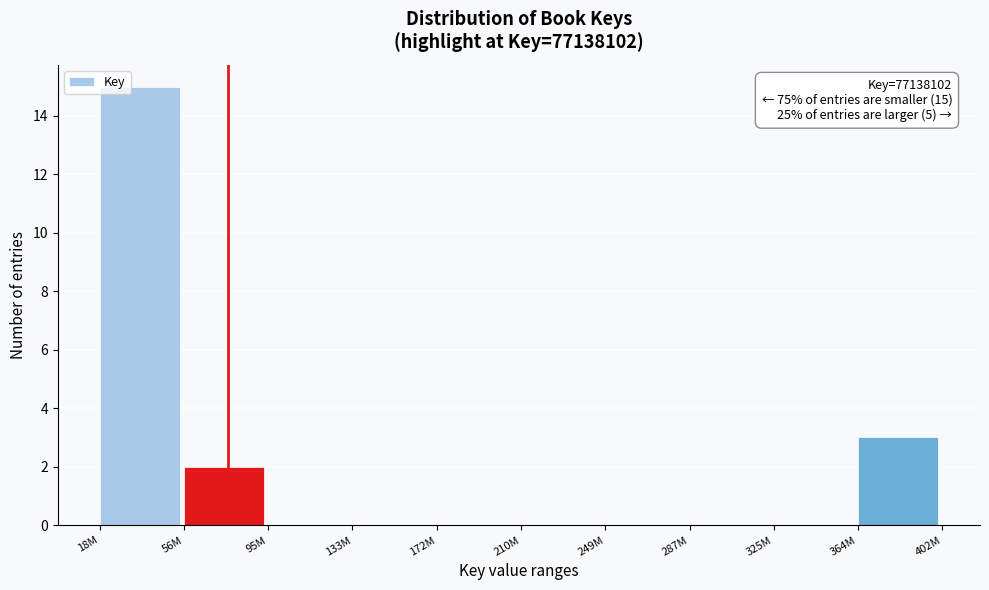

Reading left to right, extract all data points from this chart.

18M=15	56M=2	95M=0	133M=0	172M=0	210M=0	249M=0	287M=0	325M=0	364M=3